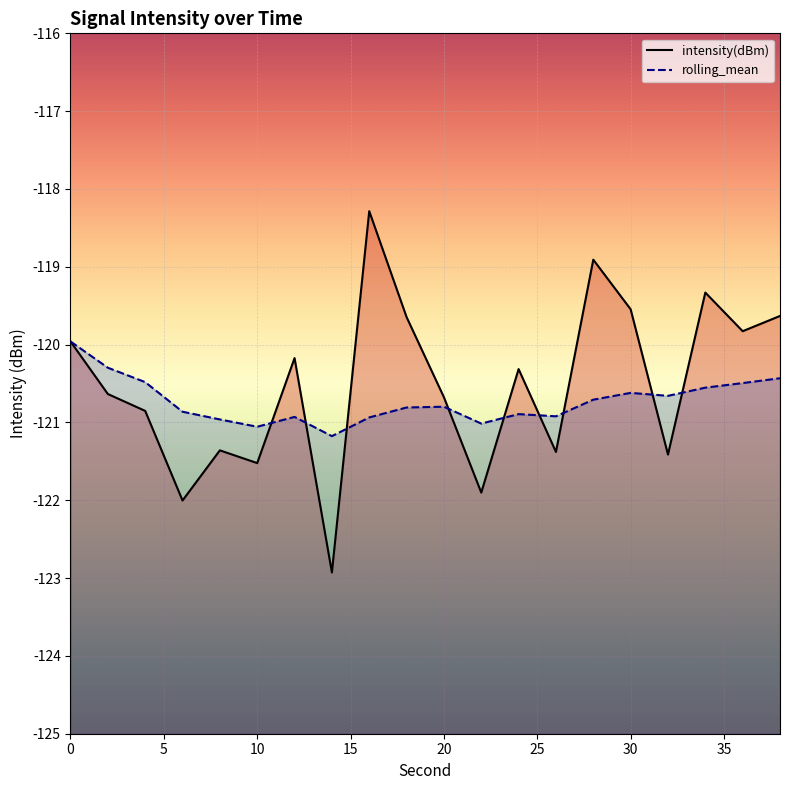

At how many categories does at least one series exceed -119?

2